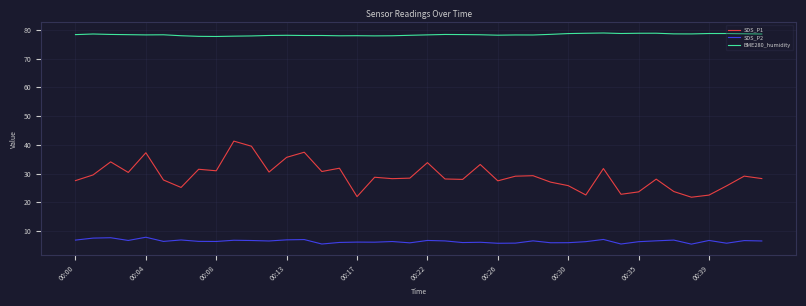

True or false: BME280_humidity and SDS_P2 intersect in this chart.

False